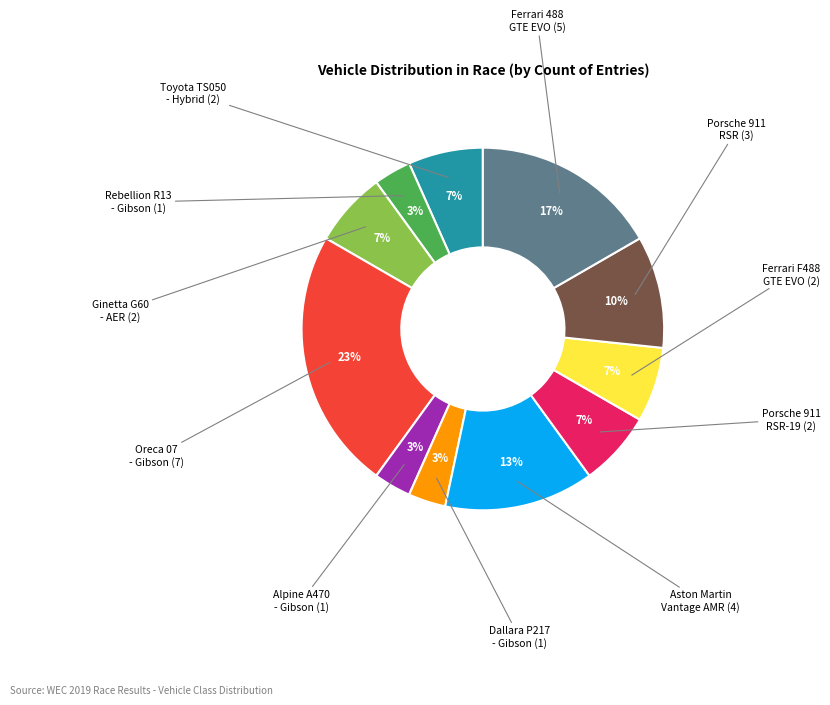

Is there a majority slice in this chart?

No